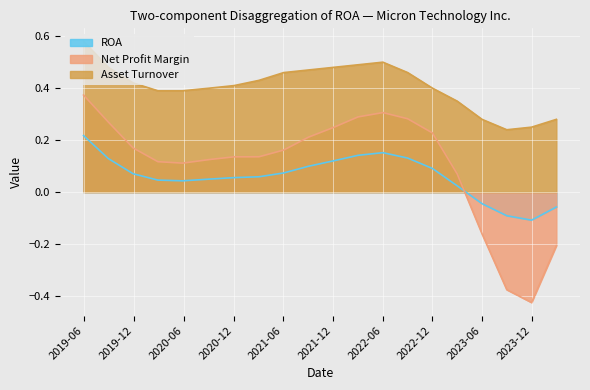

What is the difference between the maximum and second lowest values in the Net Profit Margin series?

0.7